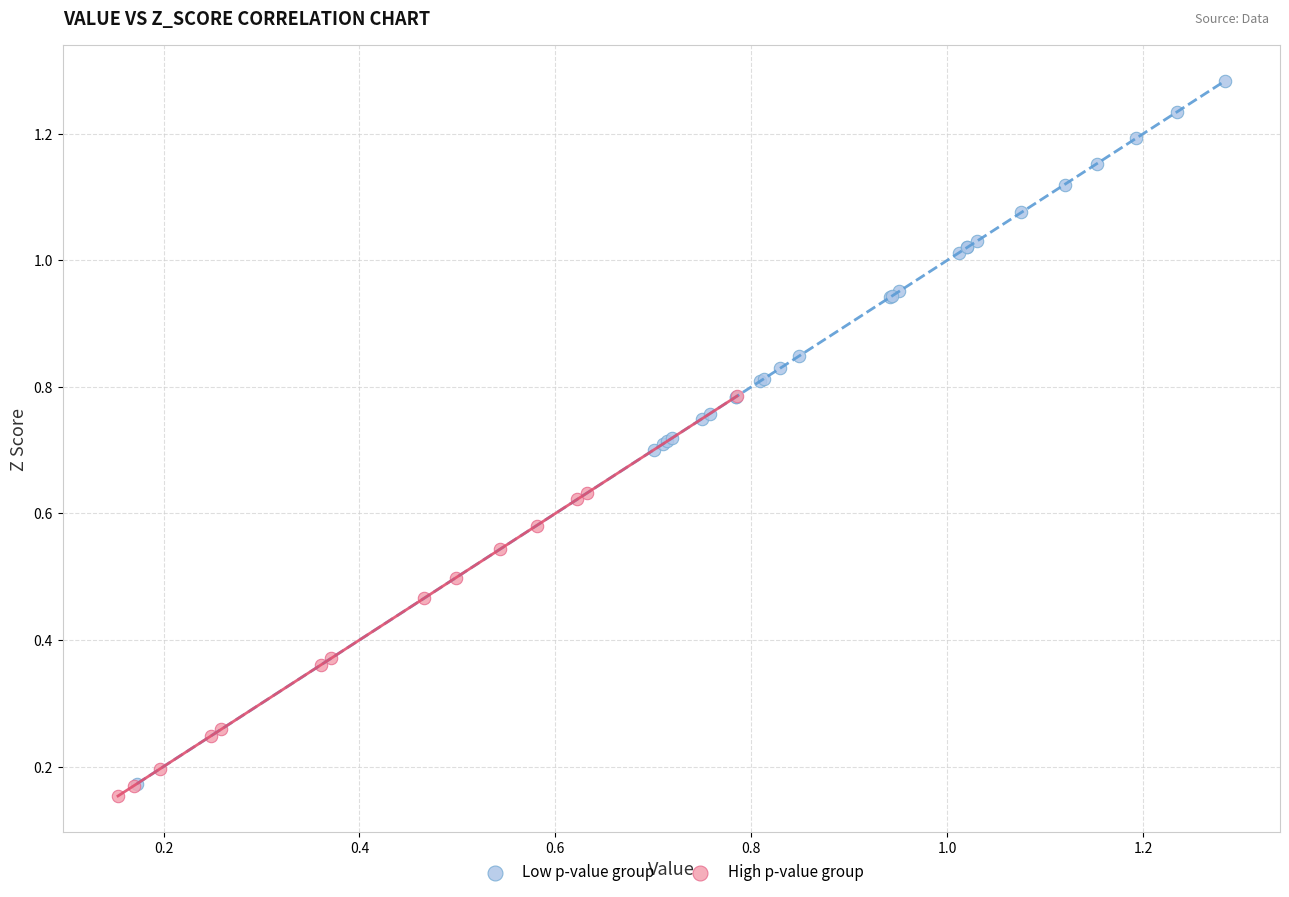

Which series reaches the minimum Y coordinate?

High p-value group